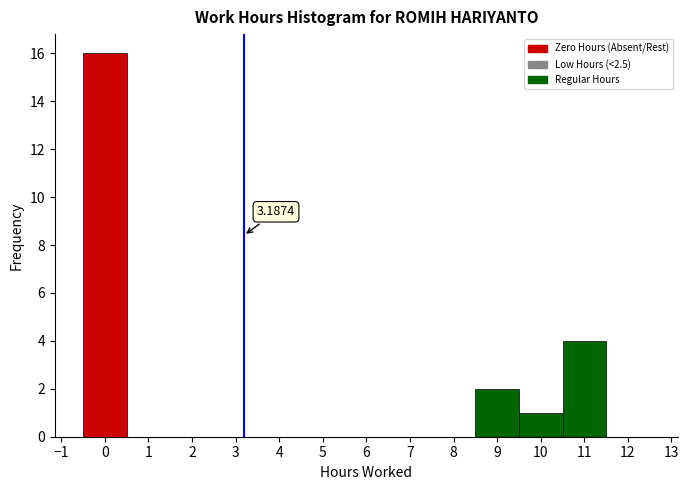

Over which range of the x-axis is the bar tallest?

-0.5 to 0.5